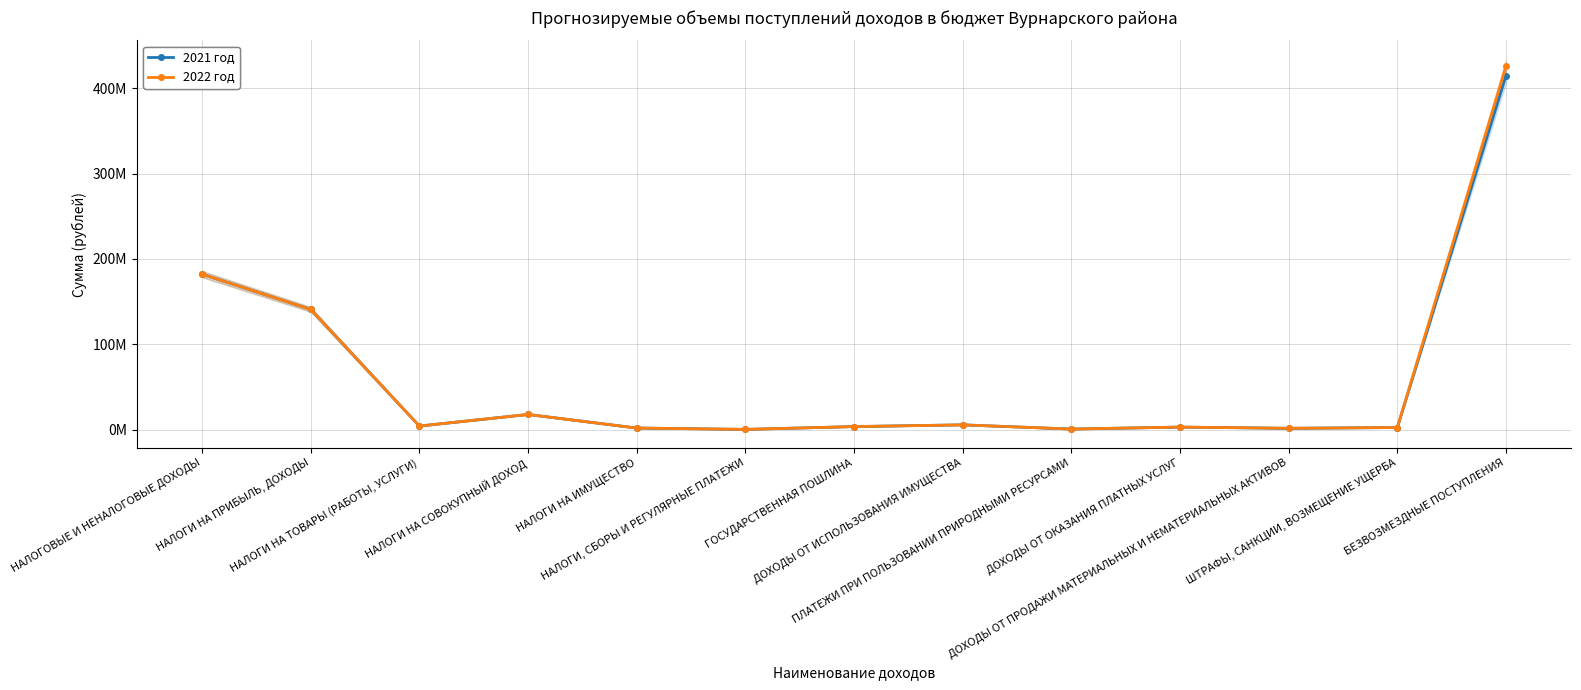

List the series in order of their overall mean, highest first.

2022 год, 2021 год